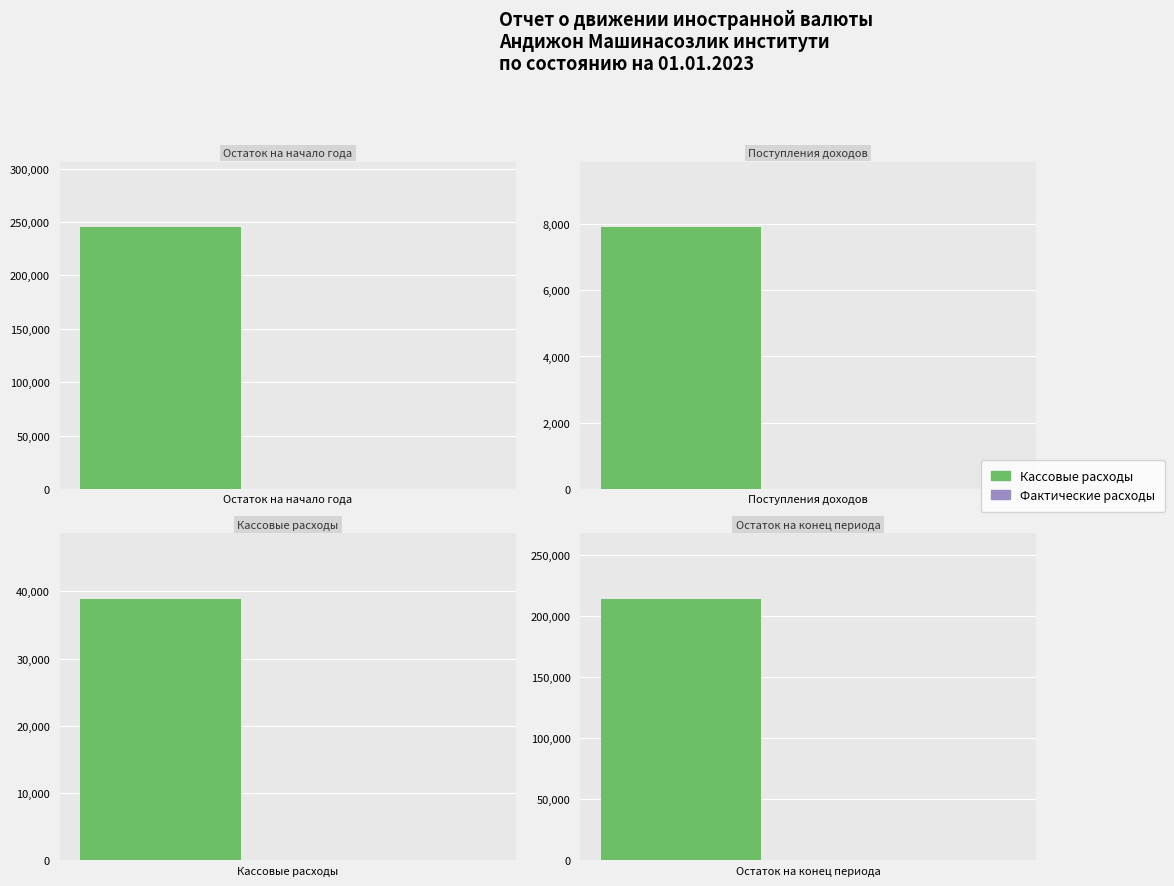

Are the bars grouped side by side (vs. stacked)?

Yes